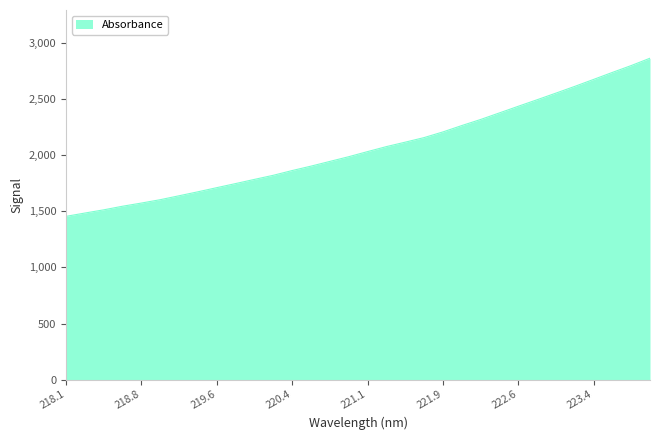

True or false: the data has more than 0 interior local peaks.

False